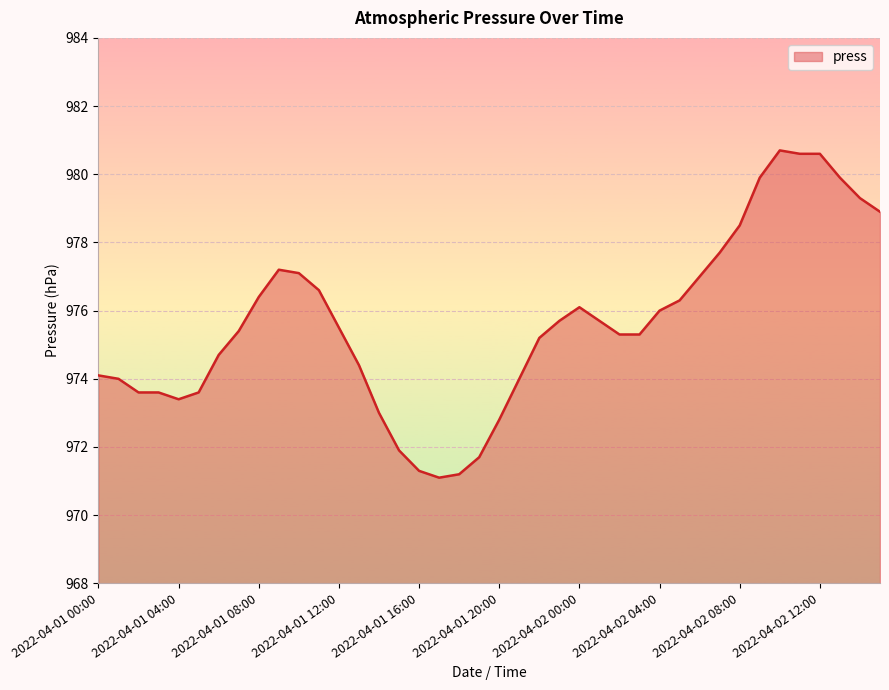

What is the maximum value shown in the chart?

980.7